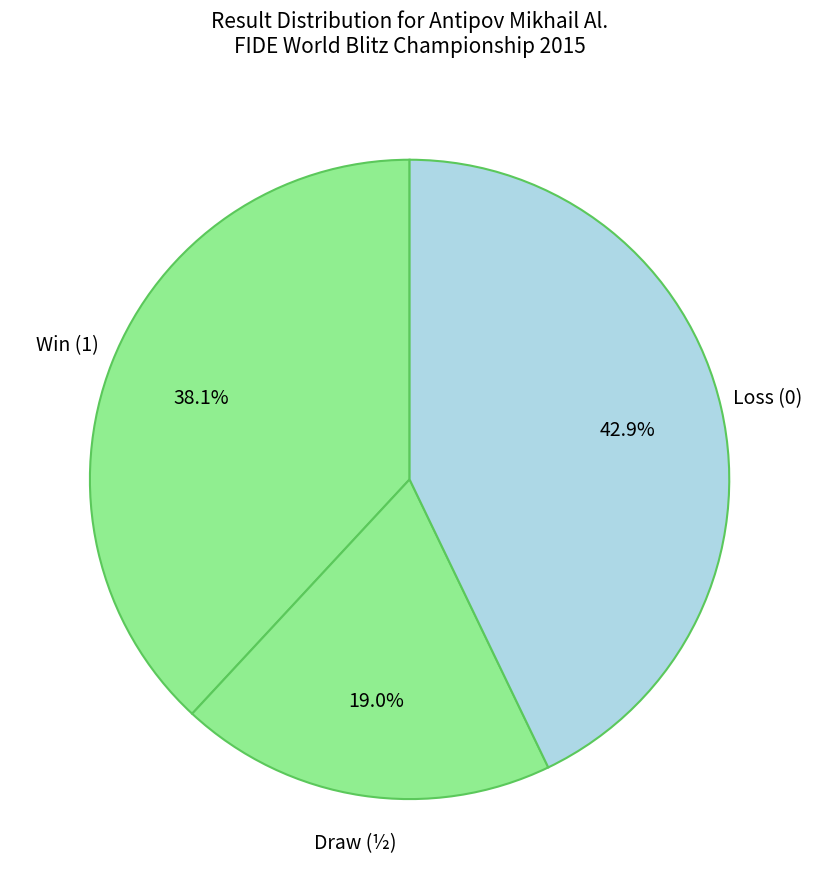

Count the number of slices in the pie.

3